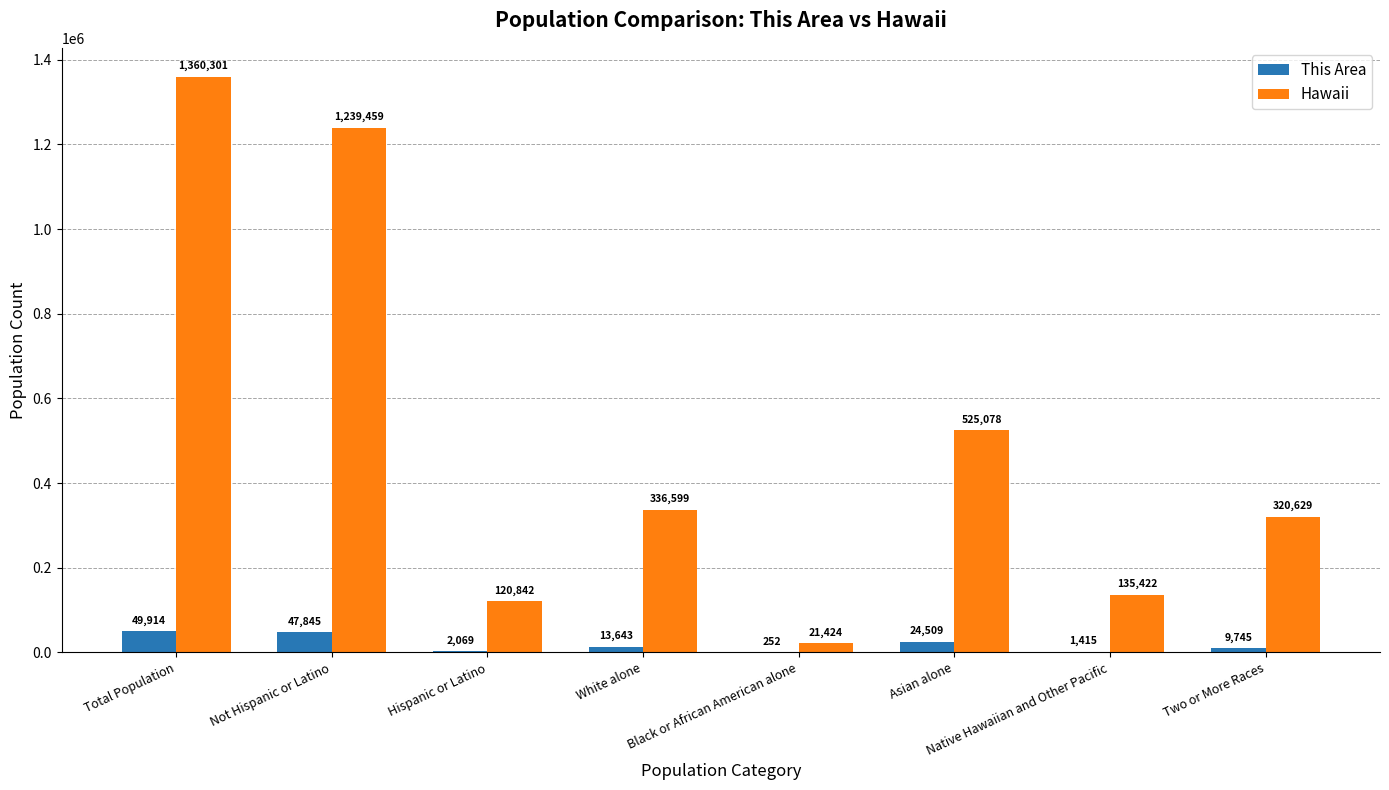

Which series has the largest range (max minus min)?

Hawaii